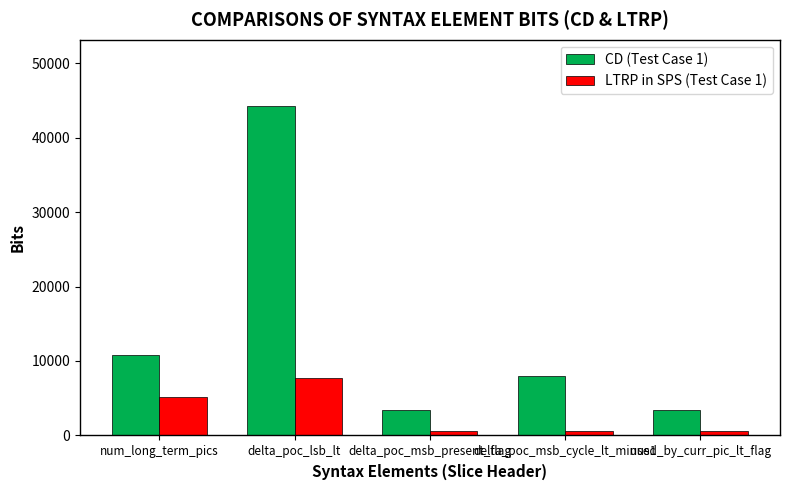

What is the difference between the maximum and minimum values in the LTRP in SPS (Test Case 1) series?

7130